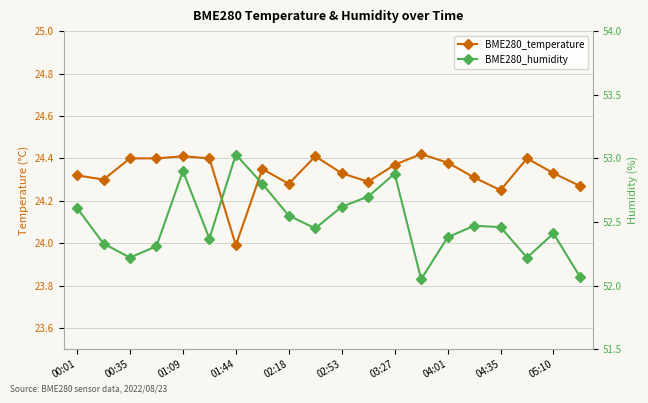

True or false: BME280_humidity has a value of 87.1 at 02:53.

False